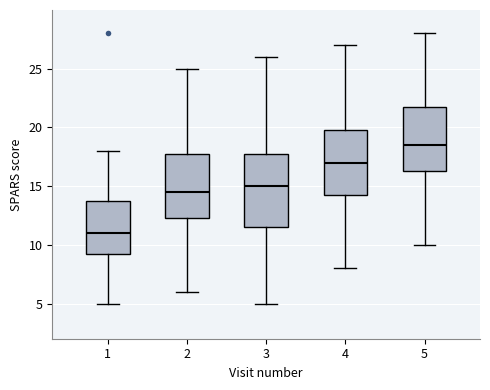

Reading left to right, transcribe this box plot: for each box, give where its median line is, the range the box spans, and where its two whiskers end, as read against the y-axis. The values are not printed on the chart, so give them approximately, as read against the axis.

1: median 11.0, box 9.5 to 14.0, whiskers 5.0 to 18.0
2: median 14.5, box 12.5 to 18.0, whiskers 6.0 to 25.0
3: median 15.0, box 11.5 to 18.0, whiskers 5.0 to 26.0
4: median 17.0, box 14.5 to 20.0, whiskers 8.0 to 27.0
5: median 18.5, box 16.5 to 22.0, whiskers 10.0 to 28.0